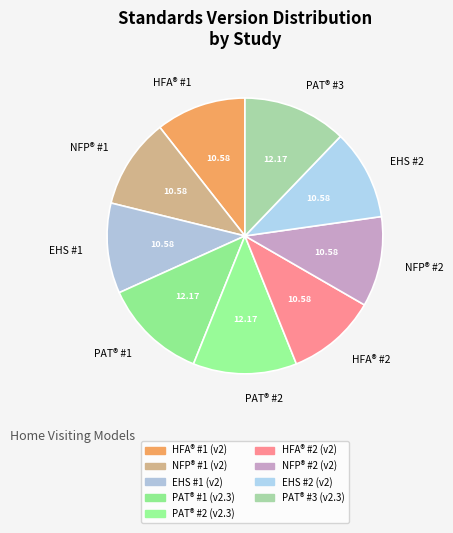

Combined, do PAT® #2 and HFA® #2 account for over 50%?

No